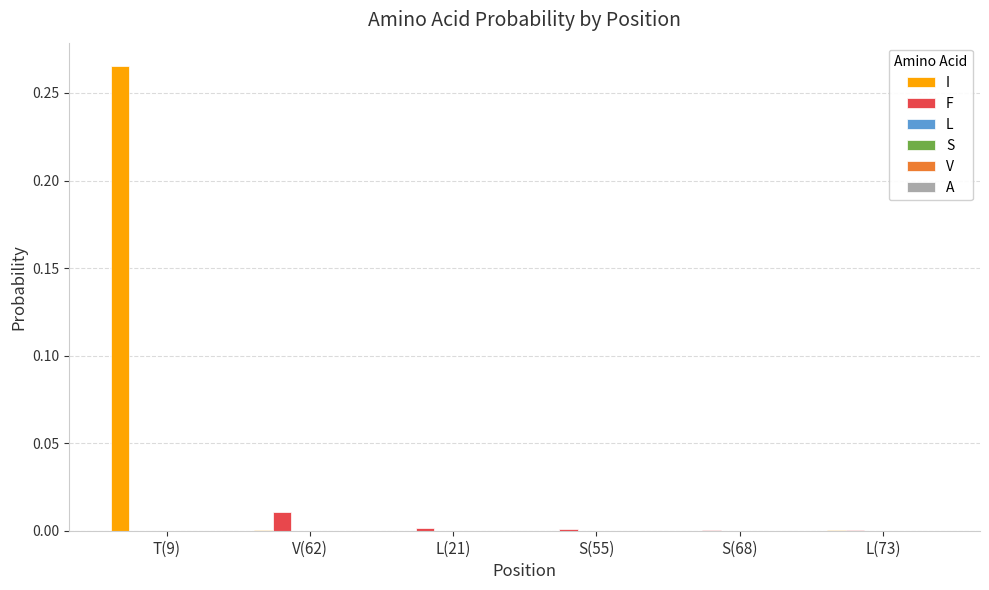

Which series has the largest total across all categories?

I